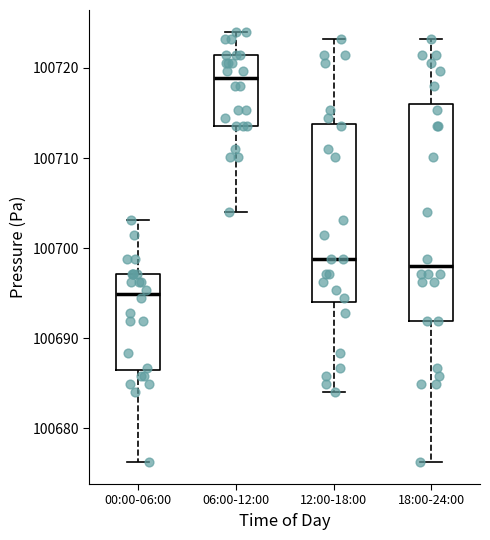

Reading left to right, read every box against the y-axis: the position of its median line, the range the box covers, and the ends of its whiskers. The values are not printed on the chart, so give them approximately, as read against the axis.

00:00-06:00: median 100695, box 100686 to 100697, whiskers 100676 to 100703
06:00-12:00: median 100719, box 100714 to 100721, whiskers 100704 to 100724
12:00-18:00: median 100699, box 100694 to 100714, whiskers 100684 to 100723
18:00-24:00: median 100698, box 100692 to 100716, whiskers 100676 to 100723